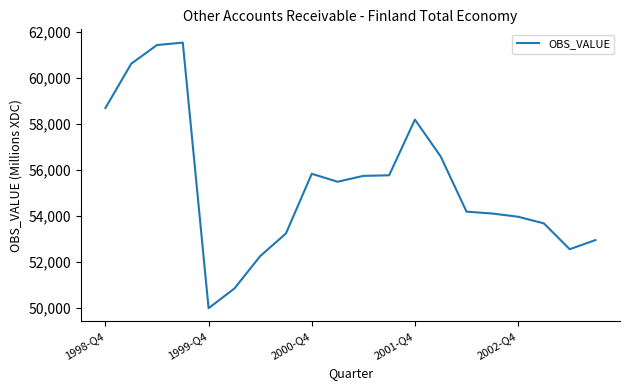

What is the maximum value shown in the chart?

61530